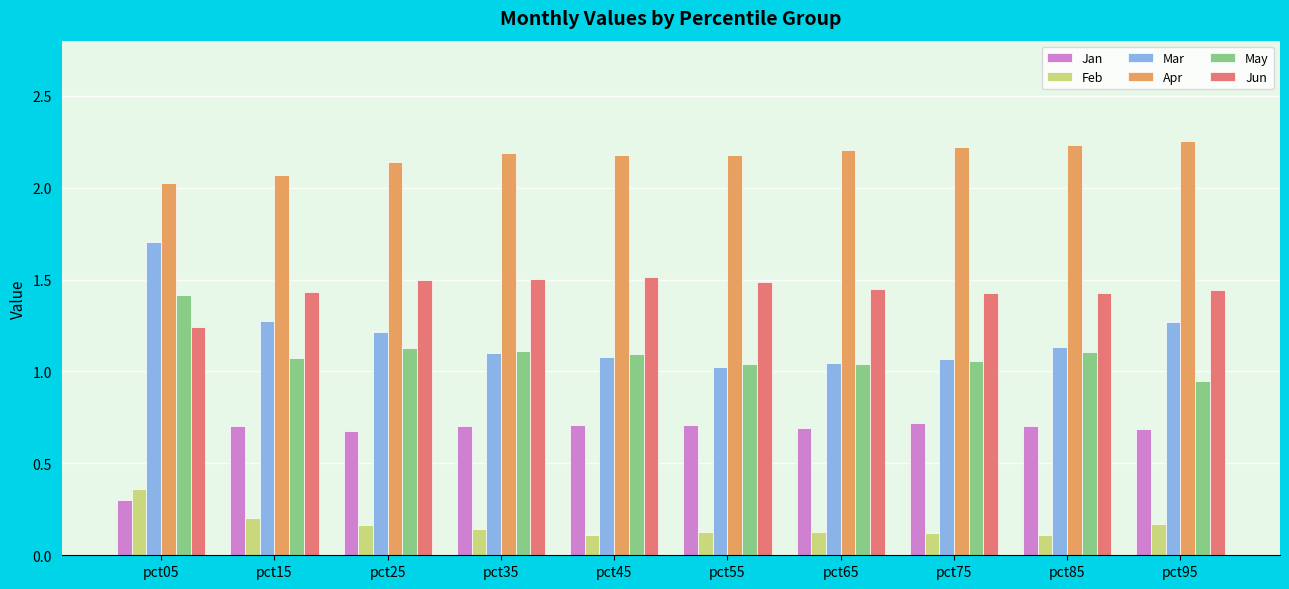

Which series has the largest total across all categories?

Apr